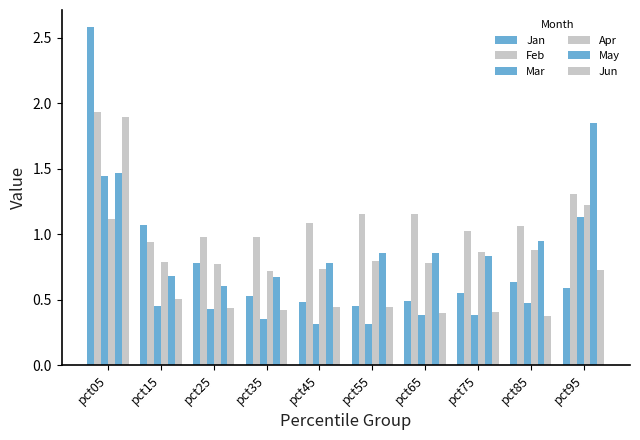

How many data points does each series have?

10